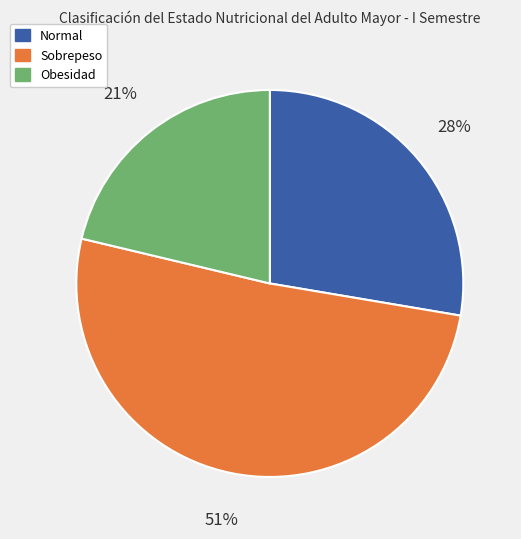

Is there any slice that represents more than half of the pie?

Yes